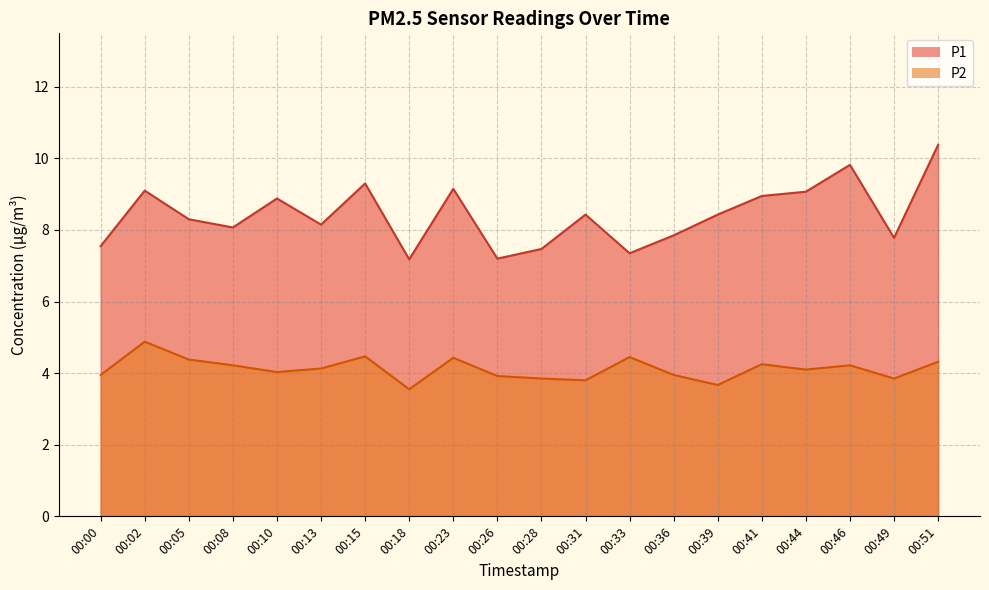

Where is the first local maximum for P2?

00:02